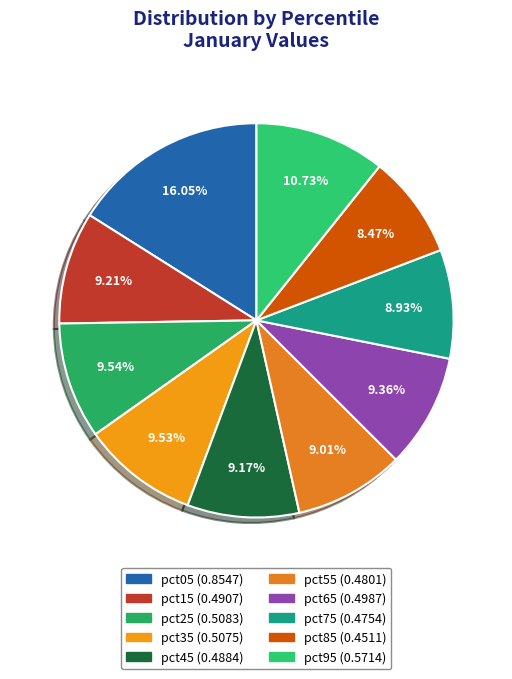

Which slice is the smallest?

pct85